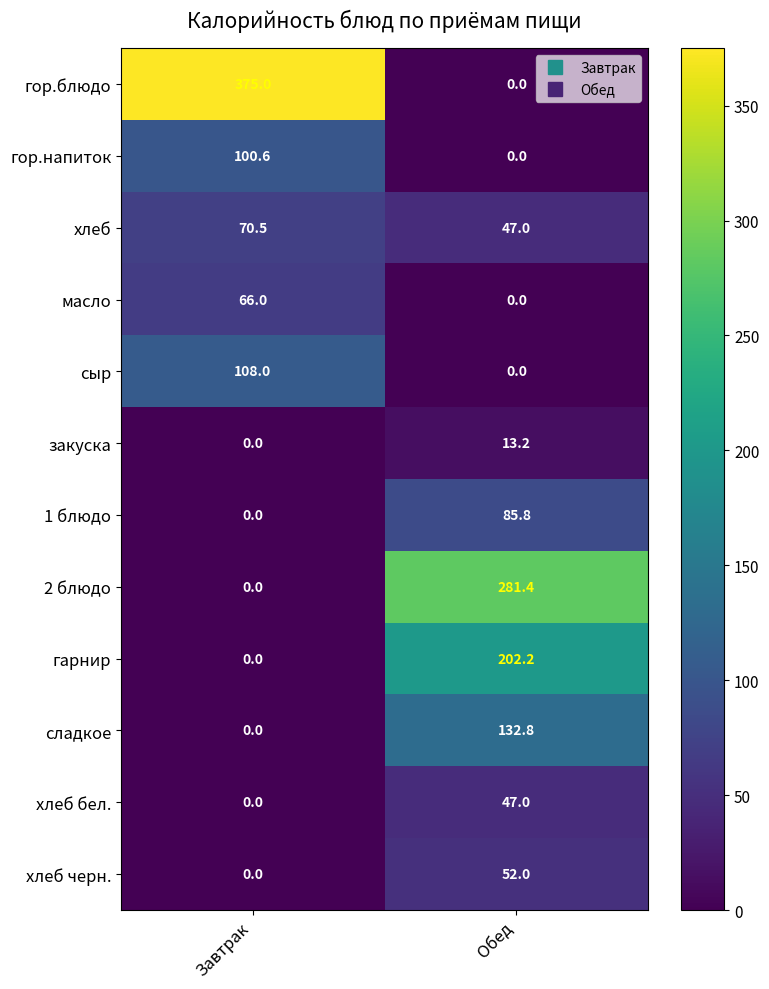

Reading left to right, what are all the values shown in this chart?

гор.блюдо: Завтрак=375.0	Обед=0.0
гор.напиток: Завтрак=100.6	Обед=0.0
хлеб: Завтрак=70.5	Обед=47.0
масло: Завтрак=66.0	Обед=0.0
сыр: Завтрак=108.0	Обед=0.0
закуска: Завтрак=0.0	Обед=13.2
1 блюдо: Завтрак=0.0	Обед=85.8
2 блюдо: Завтрак=0.0	Обед=281.4
гарнир: Завтрак=0.0	Обед=202.2
сладкое: Завтрак=0.0	Обед=132.8
хлеб бел.: Завтрак=0.0	Обед=47.0
хлеб черн.: Завтрак=0.0	Обед=52.0